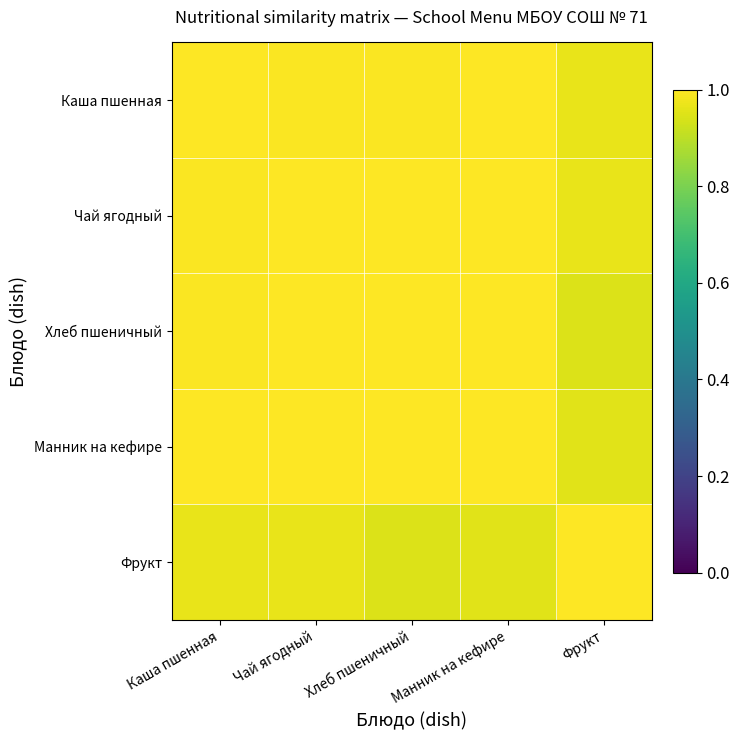

At how many categories does at least one series exceed 0?

5